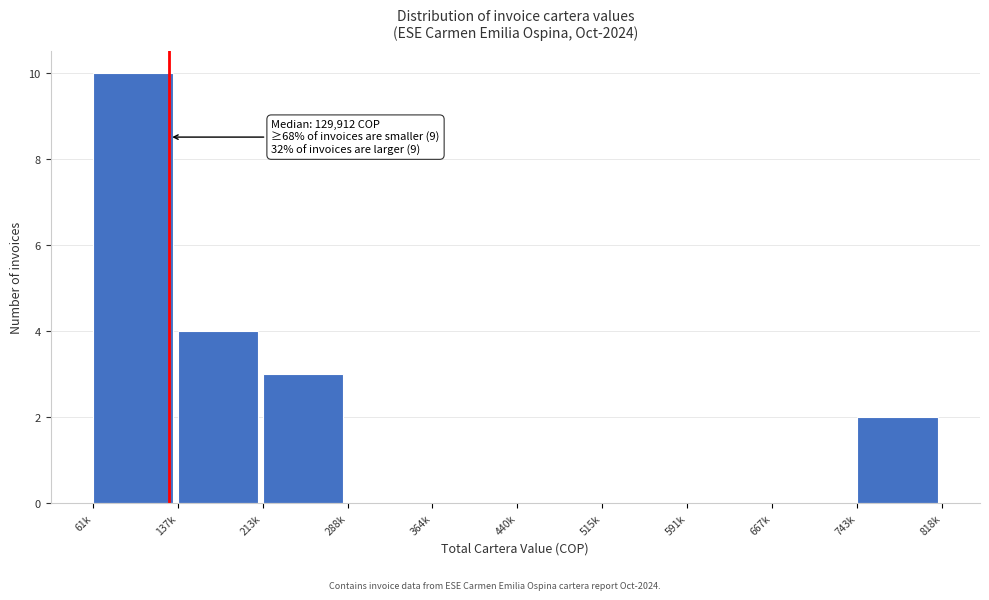

Reading left to right, what are all the values shown in this chart?

61k=10	137k=4	213k=3	288k=0	364k=0	440k=0	515k=0	591k=0	667k=0	743k=2